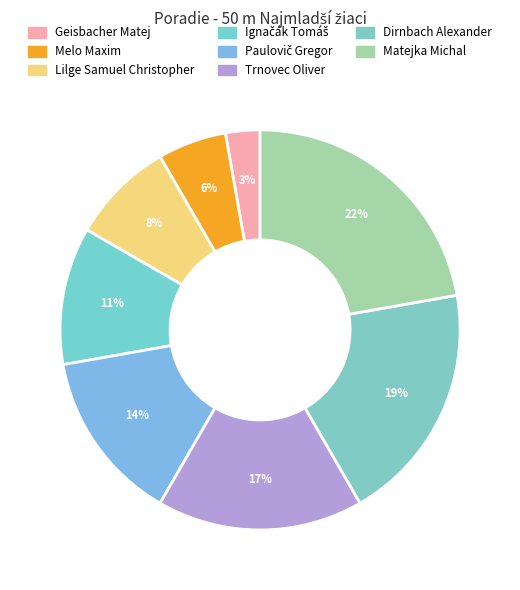

What is the largest slice in the pie chart?

Matejka Michal